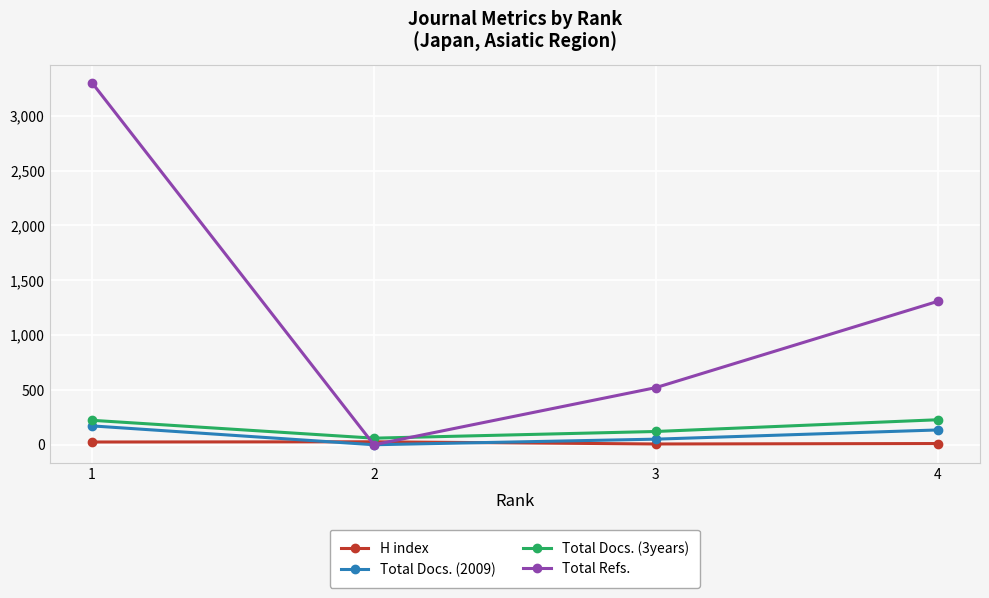

Which series changed the most between 1 and 4?

Total Refs.